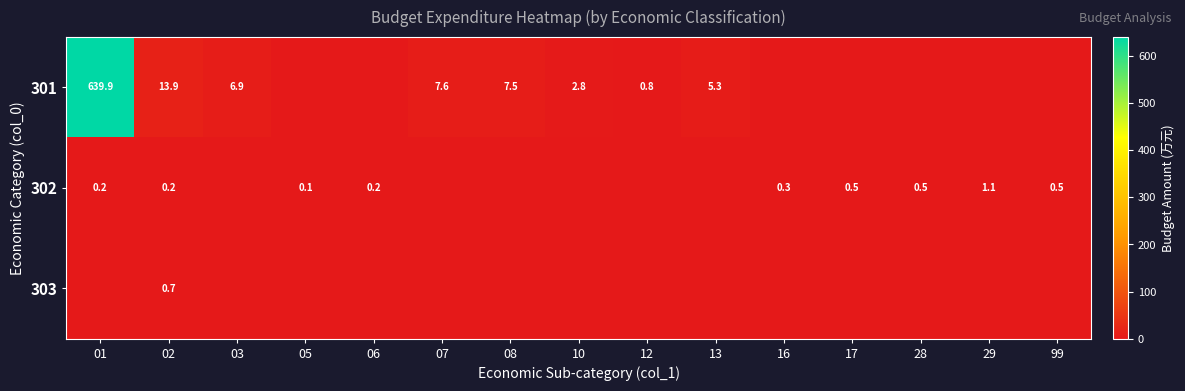

What is the difference between the 301 values at 13 and 10?

2.5